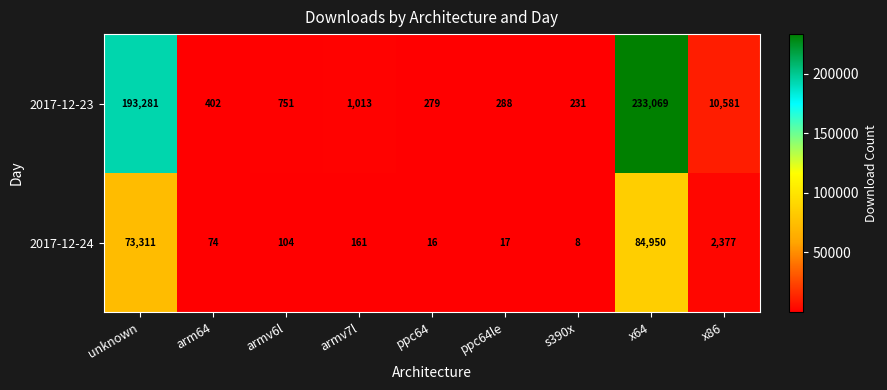

List the series in order of their peak value, highest first.

2017-12-23, 2017-12-24